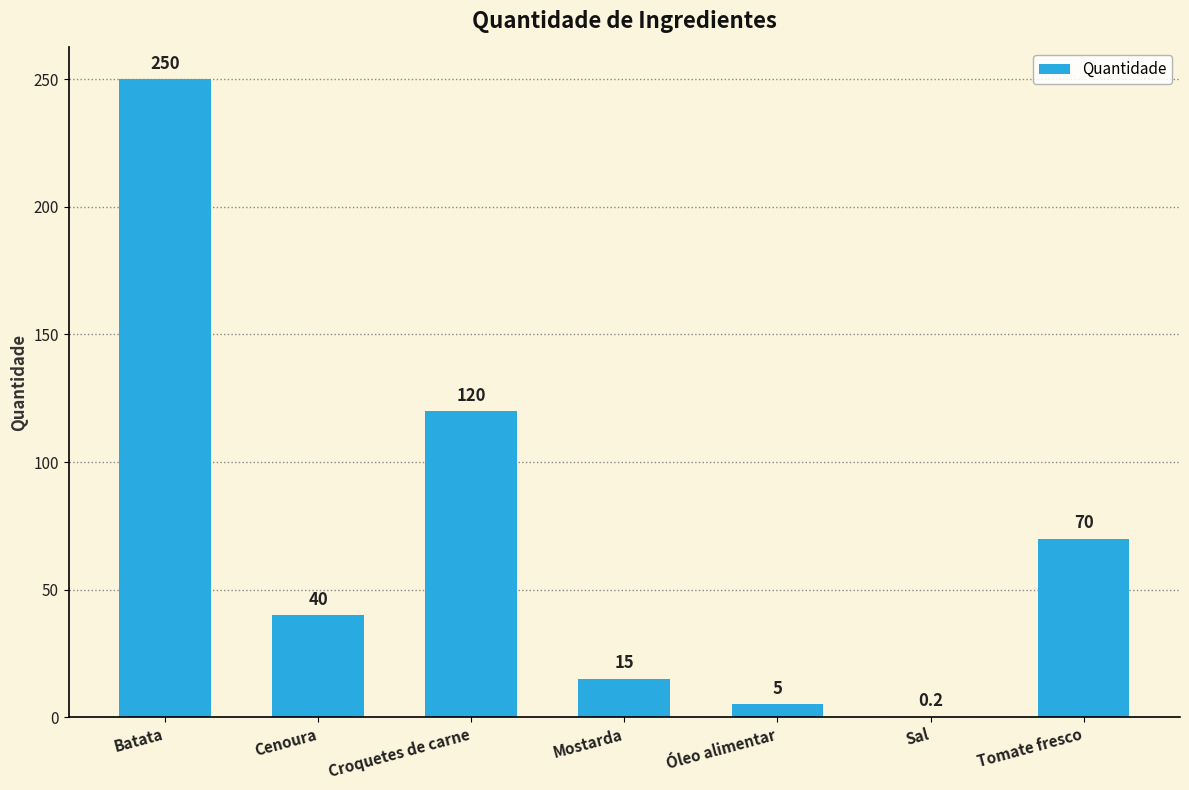

What is the maximum value shown in the chart?

250.0